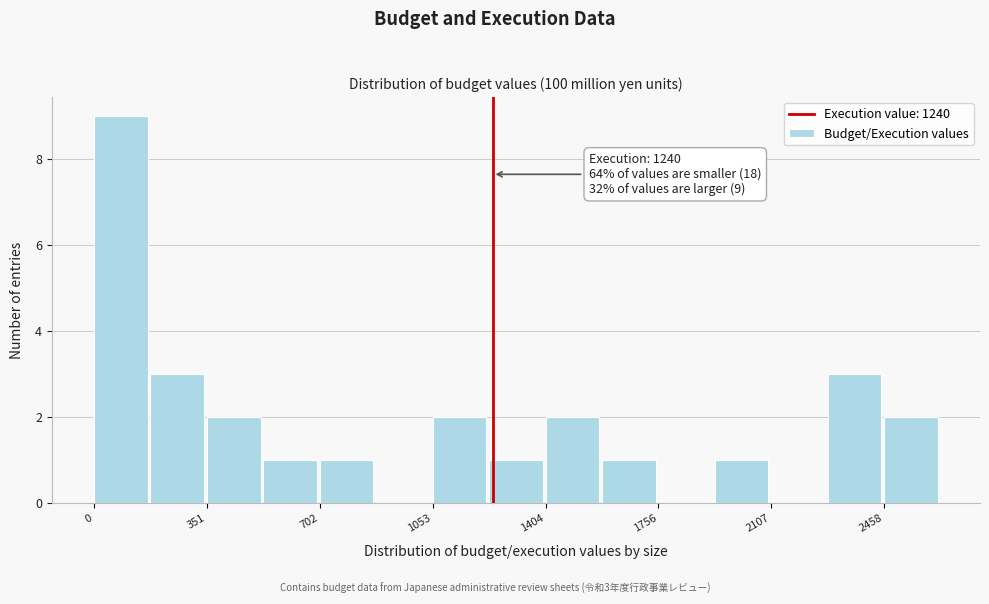

Read against the x-axis, roughly where is the centre of the tallest bar?

100